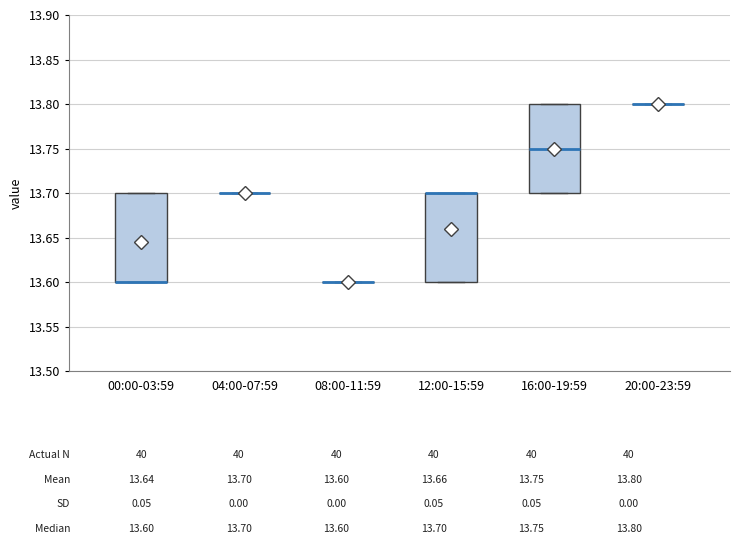

Reading left to right, transcribe this box plot: for each box, give where its median line is, the range the box spans, and where its two whiskers end, as read against the y-axis. The values are not printed on the chart, so give them approximately, as read against the axis.

00:00-03:59: median 13.60 (drawn on the box's lower edge), box 13.60 to 13.70, whiskers 13.60 to 13.70
04:00-07:59: box collapsed to a line at 13.70, whiskers 13.70 to 13.70
08:00-11:59: box collapsed to a line at 13.60, whiskers 13.60 to 13.60
12:00-15:59: median 13.70 (drawn on the box's upper edge), box 13.60 to 13.70, whiskers 13.60 to 13.70
16:00-19:59: median 13.75, box 13.70 to 13.80, whiskers 13.70 to 13.80
20:00-23:59: box collapsed to a line at 13.80, whiskers 13.80 to 13.80